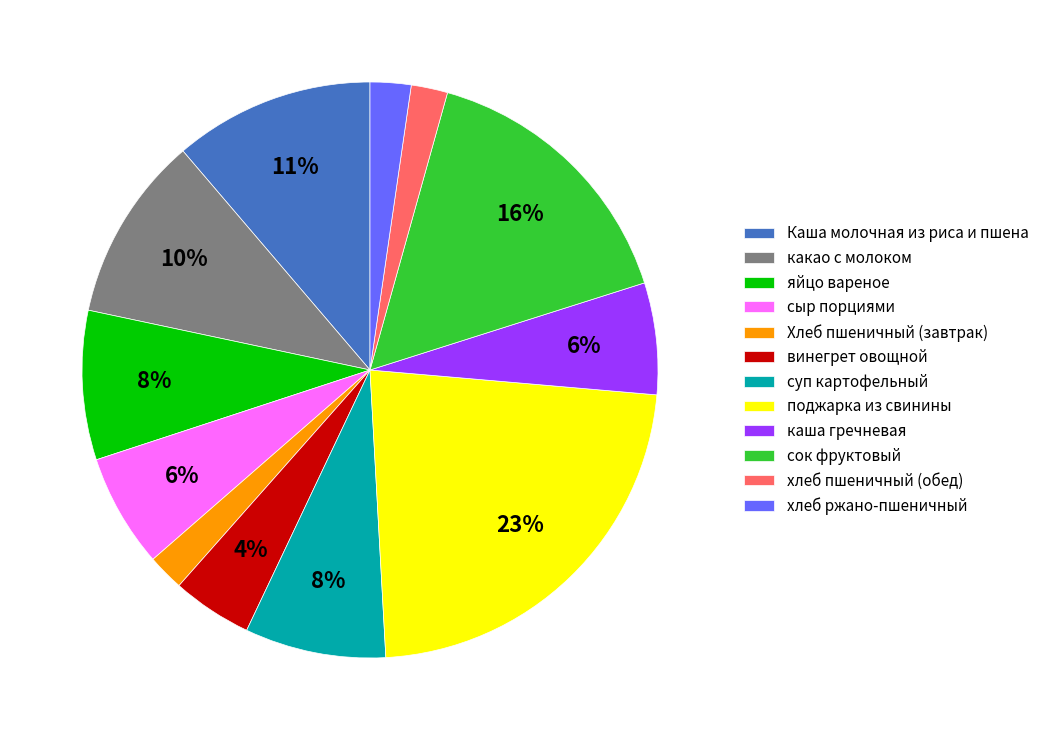

Does яйцо вареное represent more than half of the total?

No